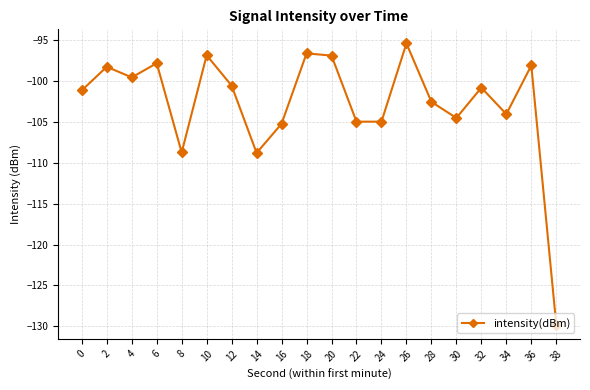

The chart shows a value of -105.0 at 22. True or false?

True